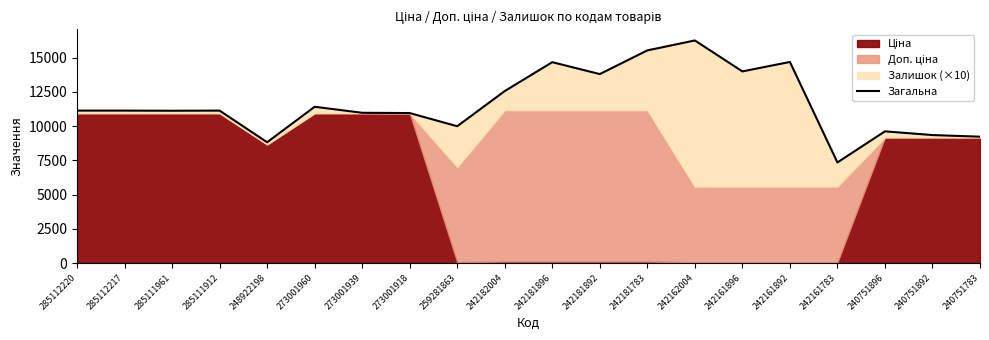

Rank the categories by value from lowest to highest.

242161783, 248922198, 240751783, 240751892, 240751896, 259281863, 273001918, 273001939, 285111961, 285112220, 285112217, 285111912, 273001960, 242182004, 242181892, 242161896, 242181896, 242161892, 242181783, 242162004